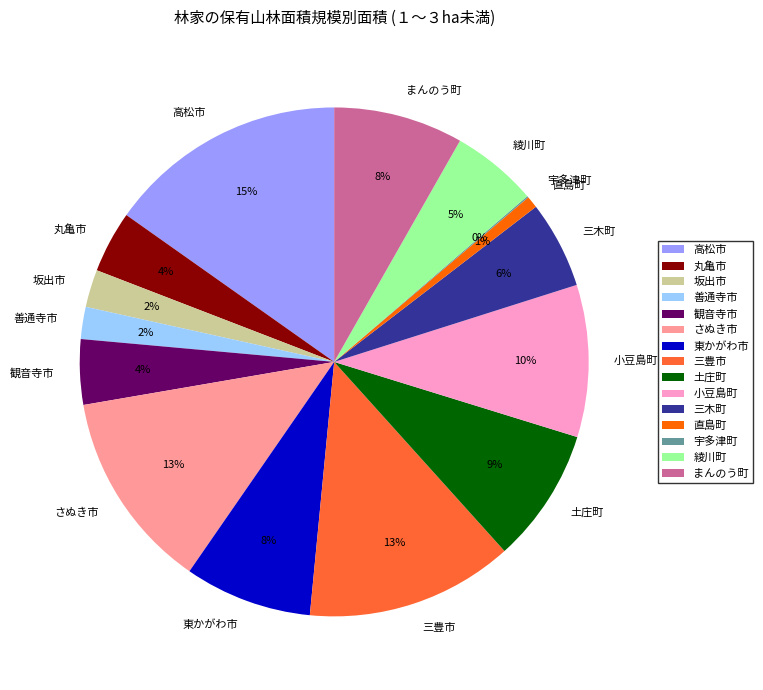

True or false: 綾川町 accounts for 5% of the total.

True